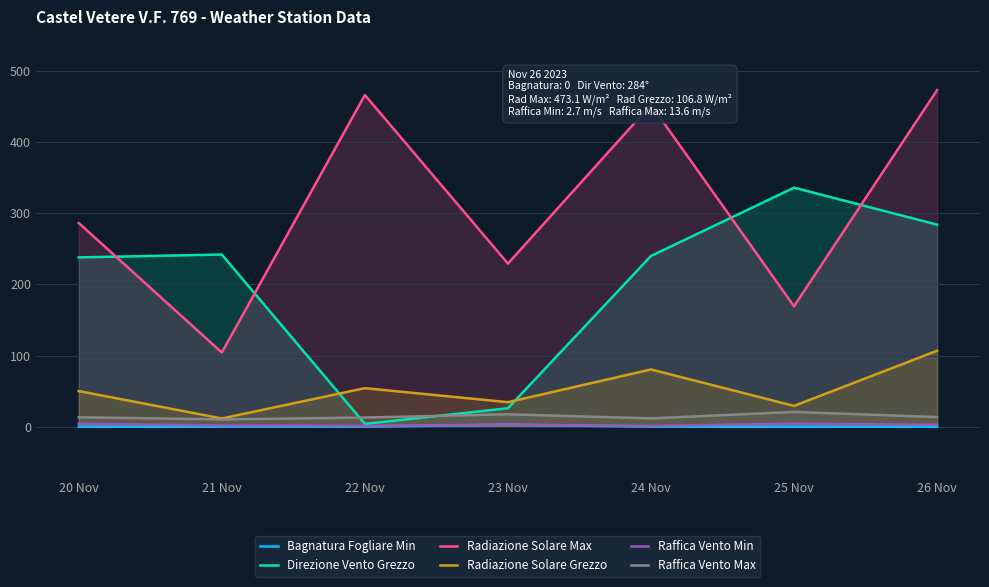

How many lines are shown in the chart?

6